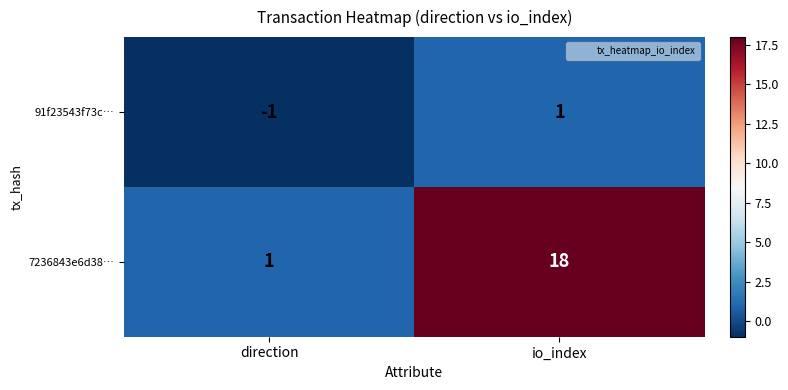

Which label corresponds to the smallest value in the chart?

direction